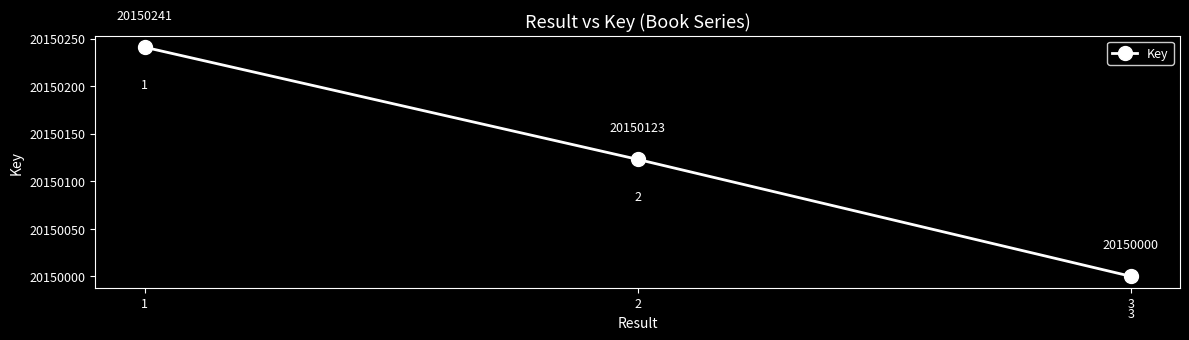

How many values are below 20150123?

1